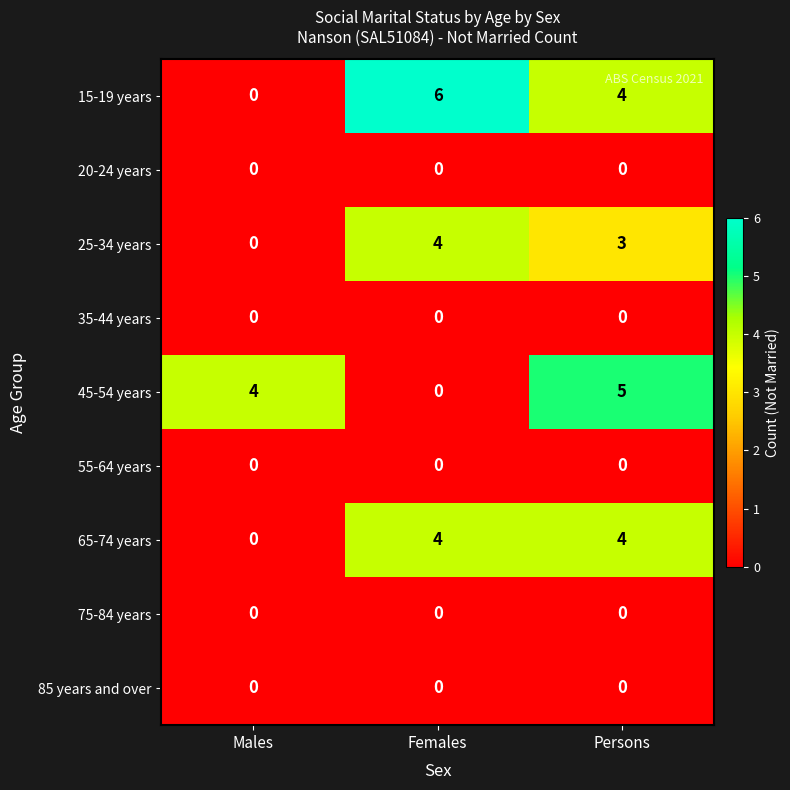

Which series has the largest total across all categories?

15-19 years